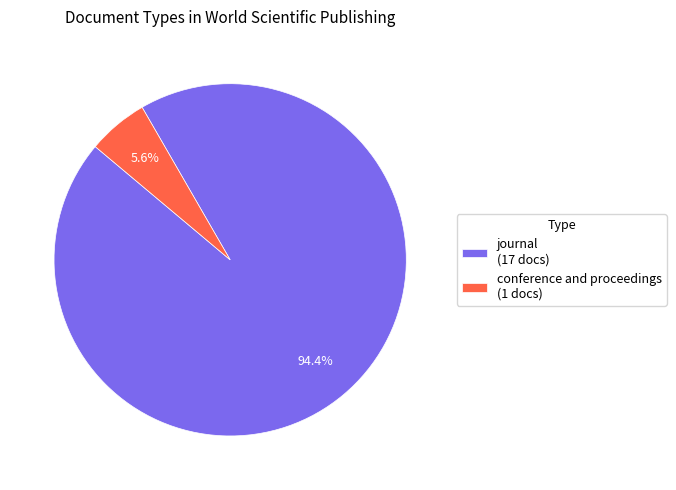

How many segments does this pie chart have?

2